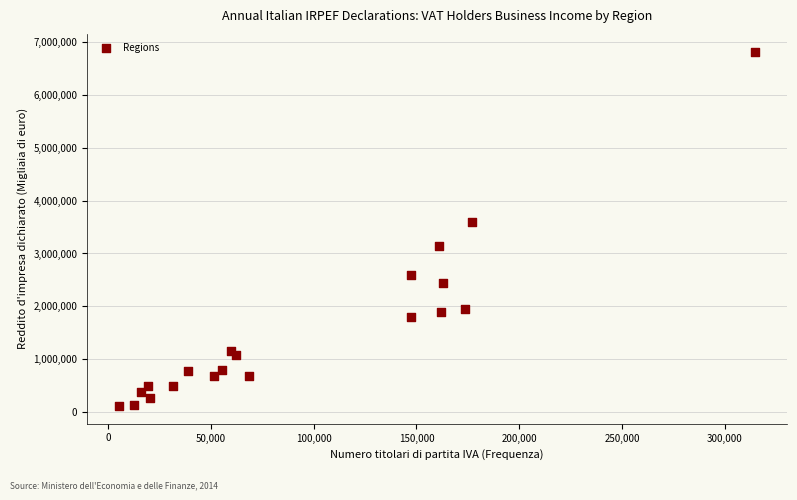

What is the range of X values (max minus min)?

309422